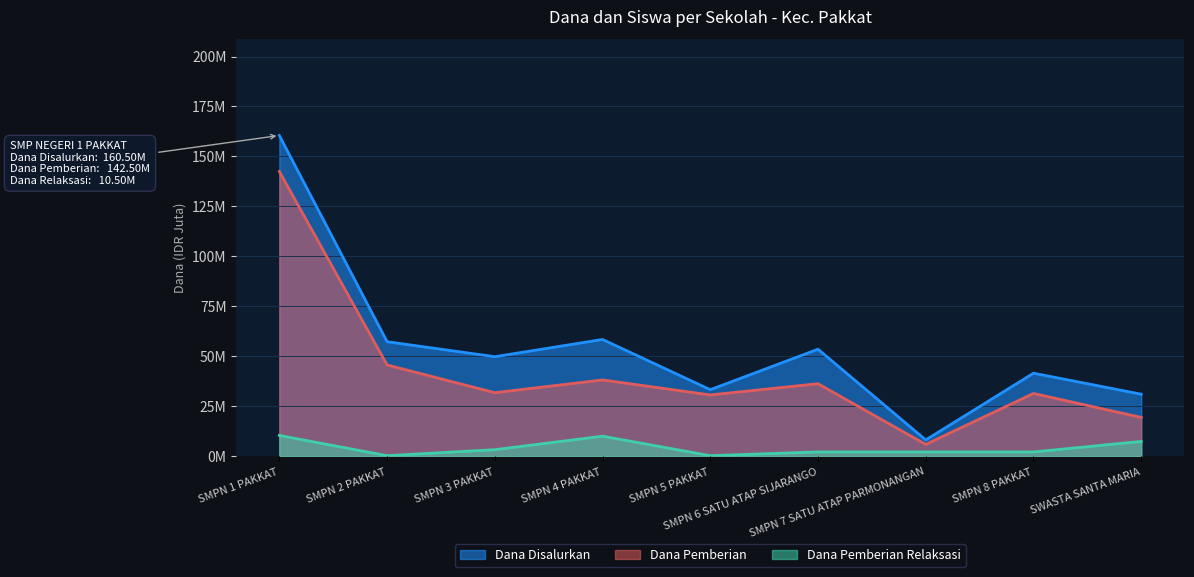

At which label does Dana Disalurkan reach its minimum?

SMPN 7 SATU ATAP PARMONANGAN